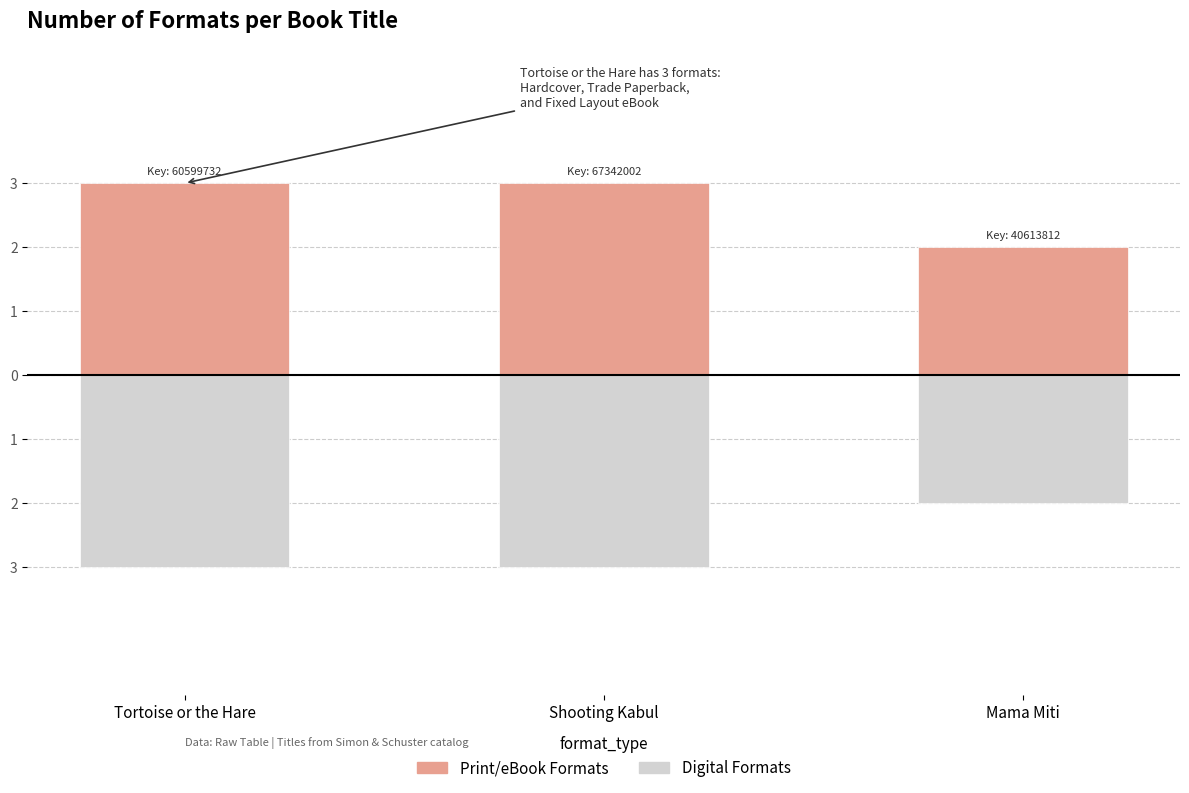

True or false: Formats Above has a value of 3 at Tortoise or the Hare.

True